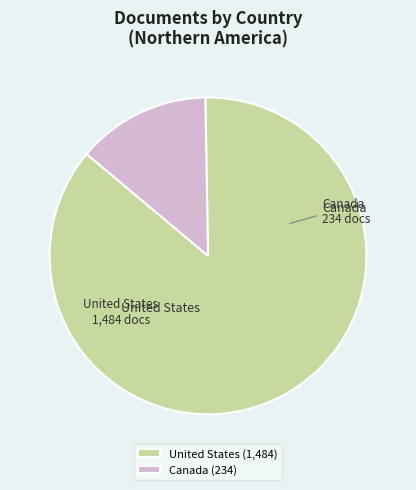

The United States slice represents 86% of the pie. True or false?

True